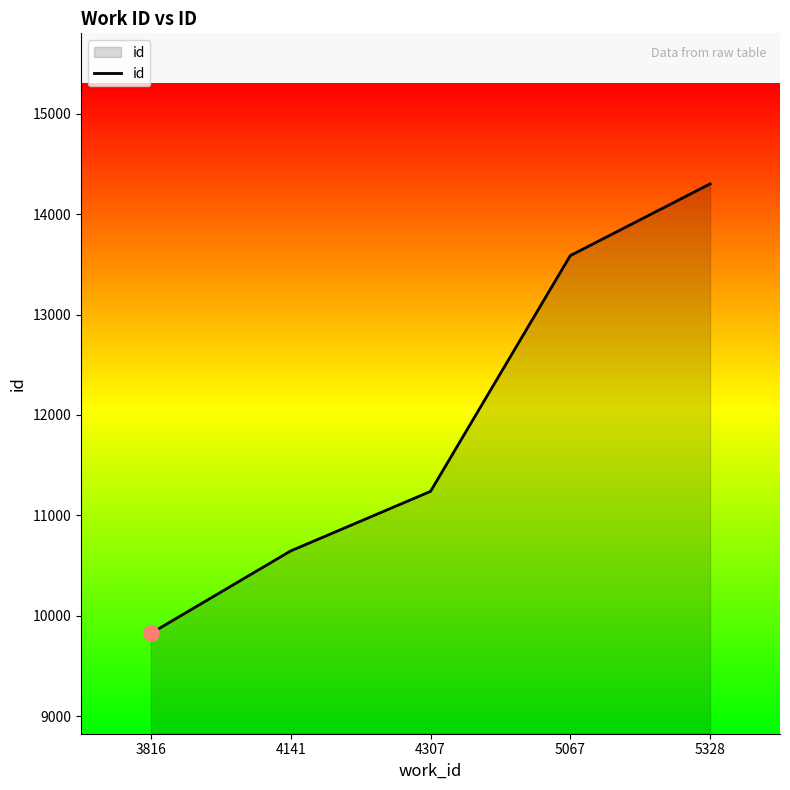

What is the change in value from 4307 to 5067?

+2349